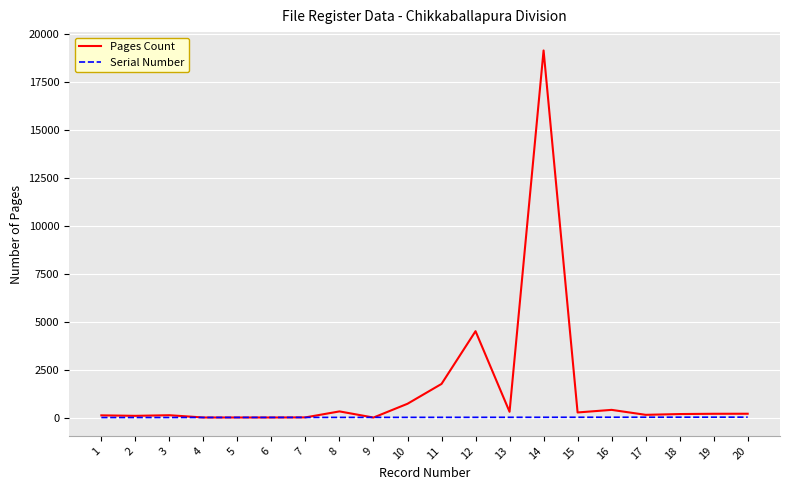

What is the difference between the second highest and second lowest values in the Pages Count series?

4498